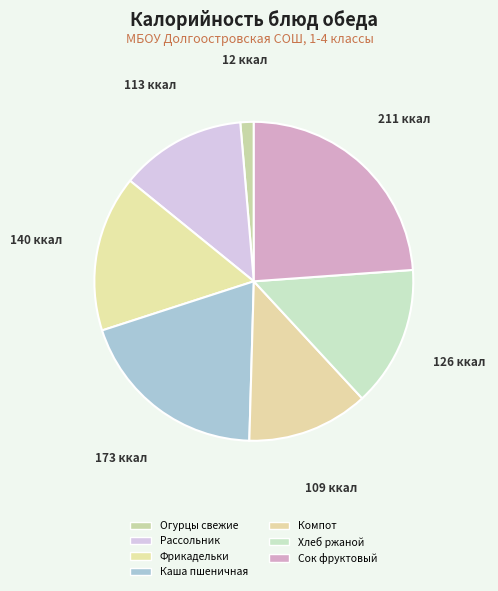

Count the number of slices in the pie.

7